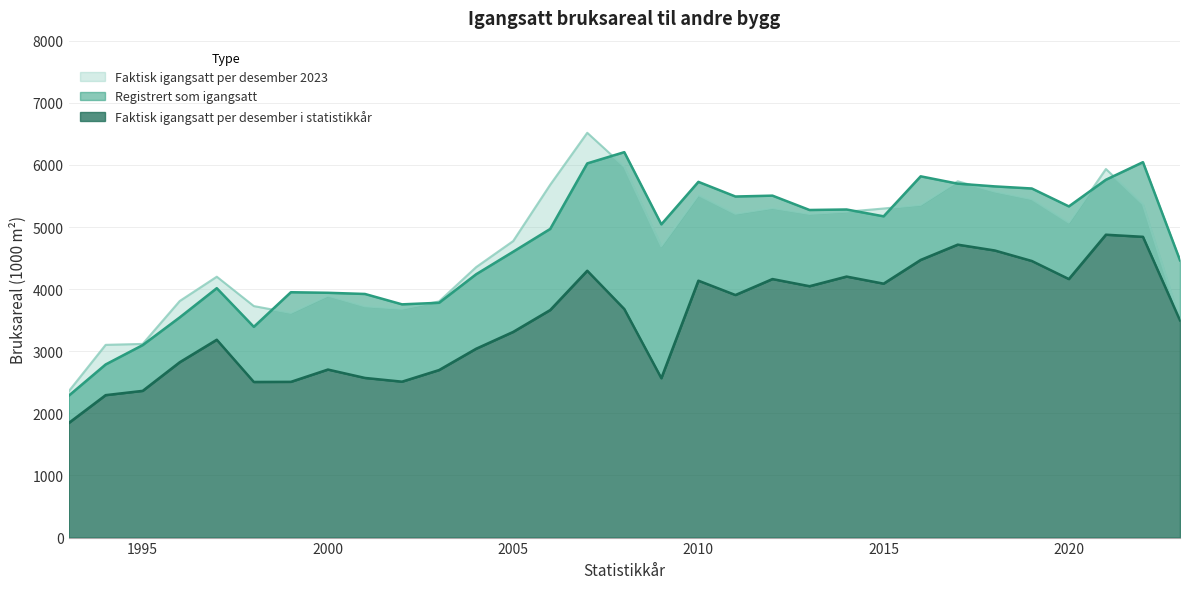

List the labels in order of Faktisk igangsatt per desember i statistikkår value, largest first.

2021, 2022, 2017, 2018, 2016, 2019, 2007, 2014, 2012, 2020, 2010, 2015, 2013, 2011, 2008, 2006, 2023, 2005, 1997, 2004, 1996, 2000, 2003, 2001, 2009, 2002, 1999, 1998, 1995, 1994, 1993